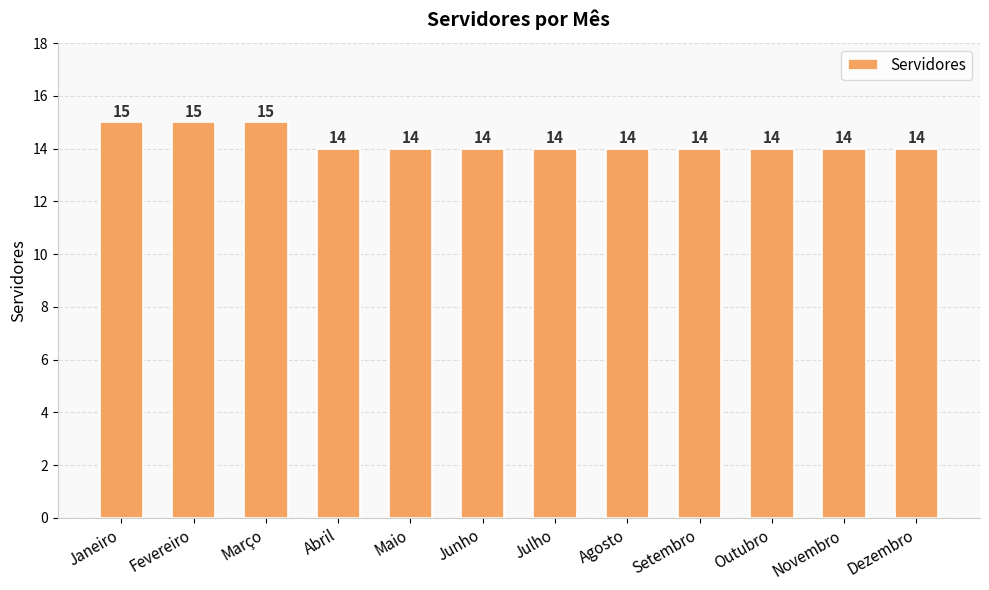

What is the label of the 5th bar from the left?

Maio